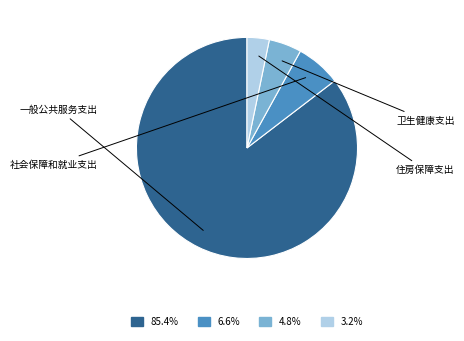

Does any single category account for the majority?

Yes